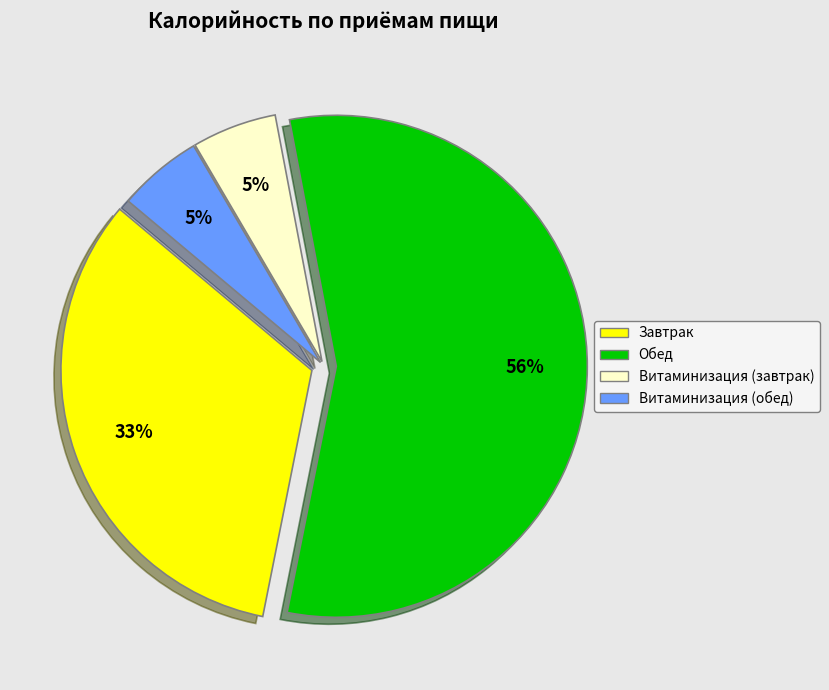

Which slice is the largest?

Обед